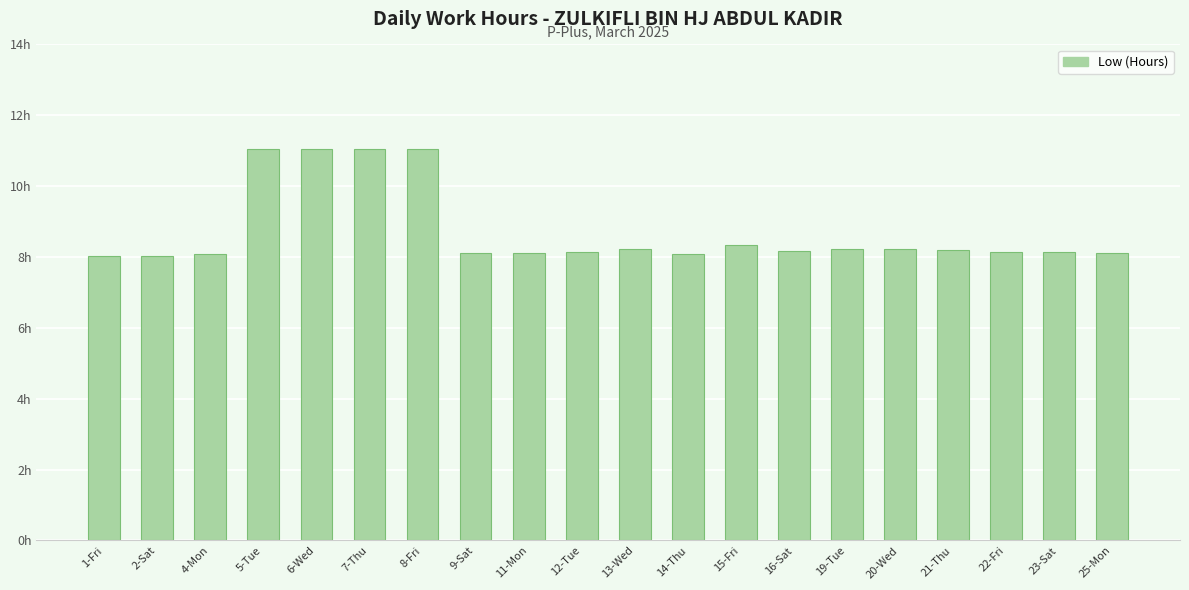

Which category has the lowest value across all series?

2-Sat